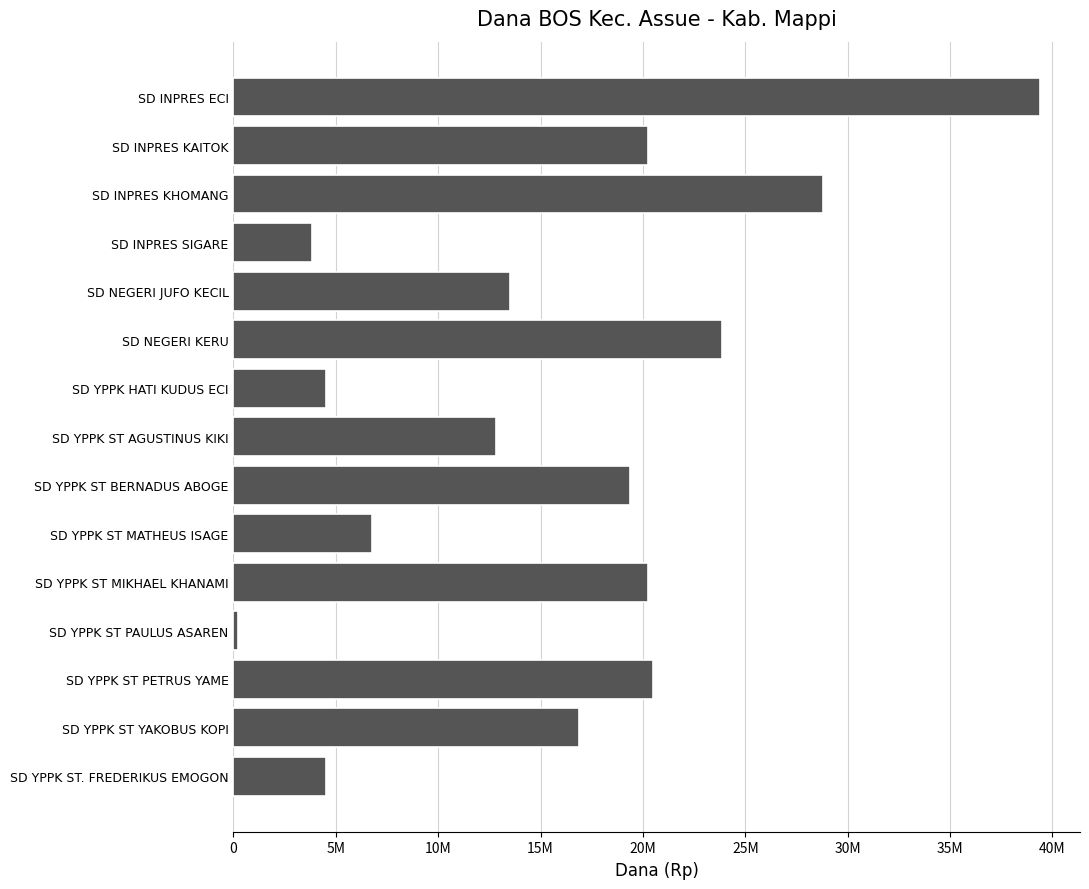

Are the bars horizontal?

Yes